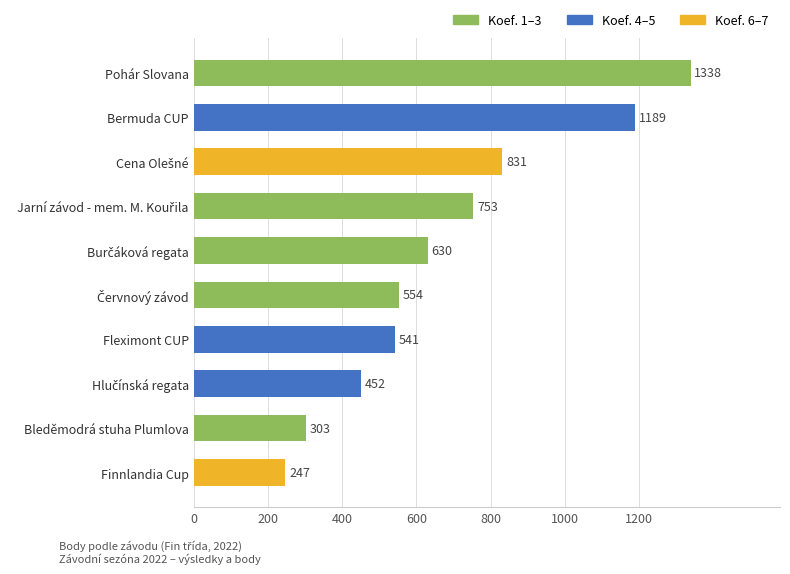

At which category does the chart reach its minimum across all series?

Finnlandia Cup